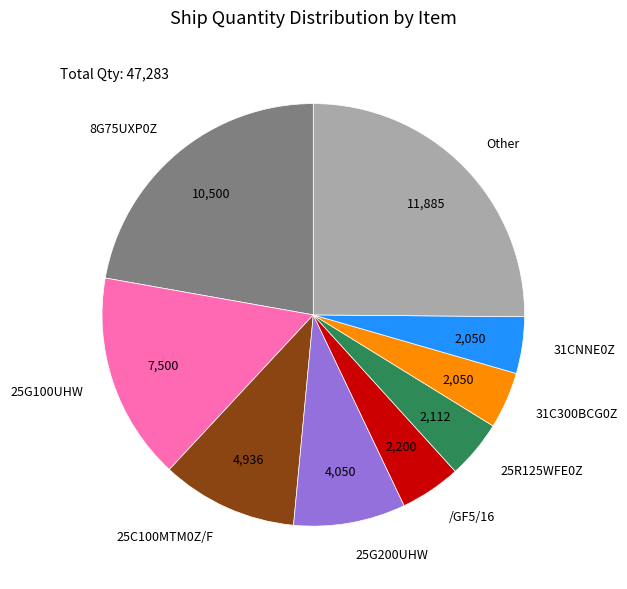

Does 25G100UHW account for over 50% of the chart?

No